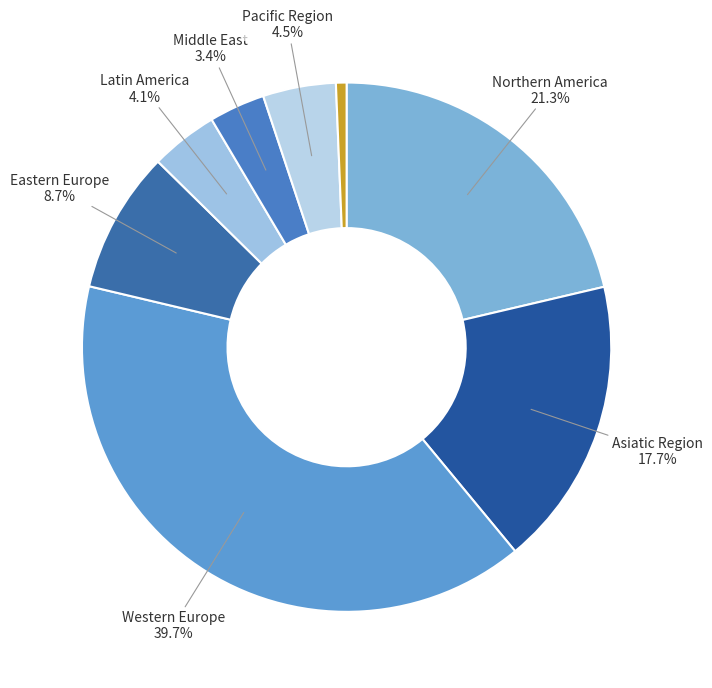

To the nearest percent, what is the difference between the largest and smallest slice percentages?

39%